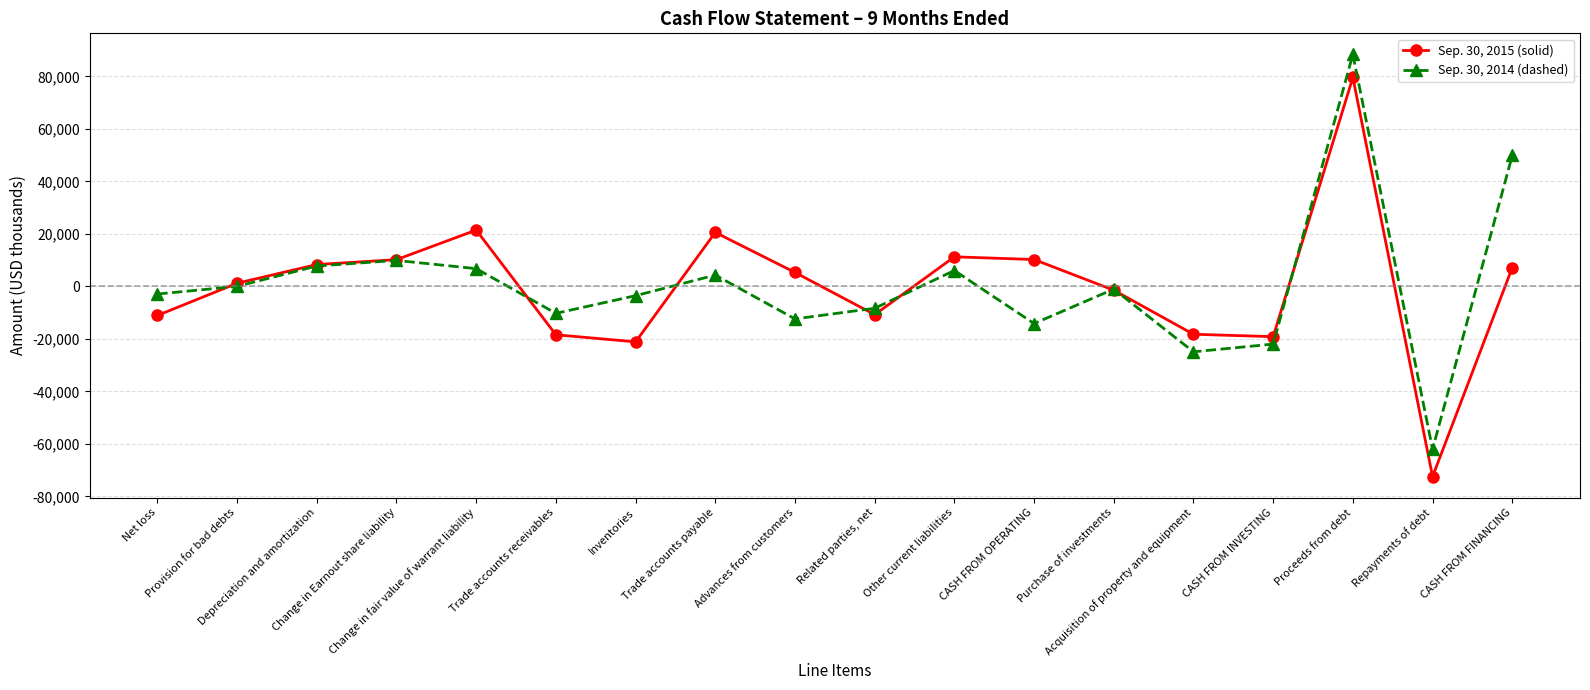

What is the minimum value for Sep. 30, 2015 (solid)?

-72461